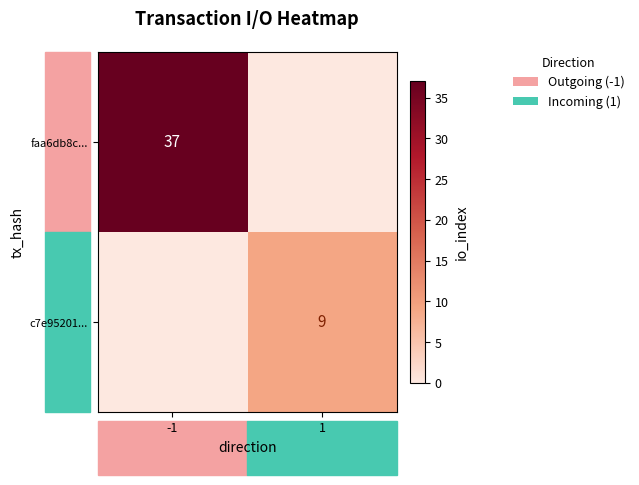

The c7e95201... series shows 9 at 1. True or false?

True